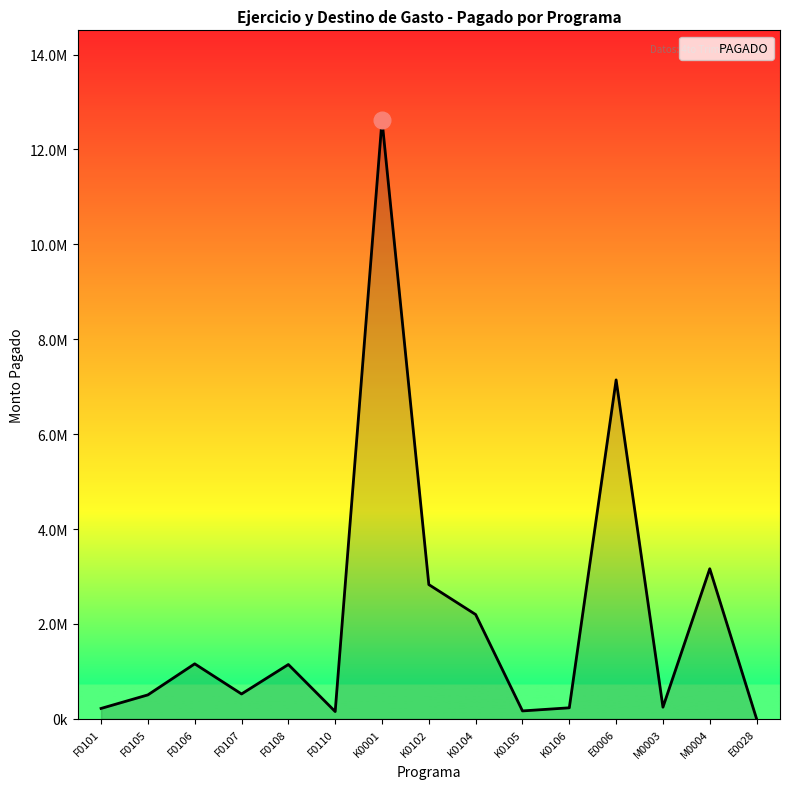

What is the difference between the maximum and minimum values?

12618270.2